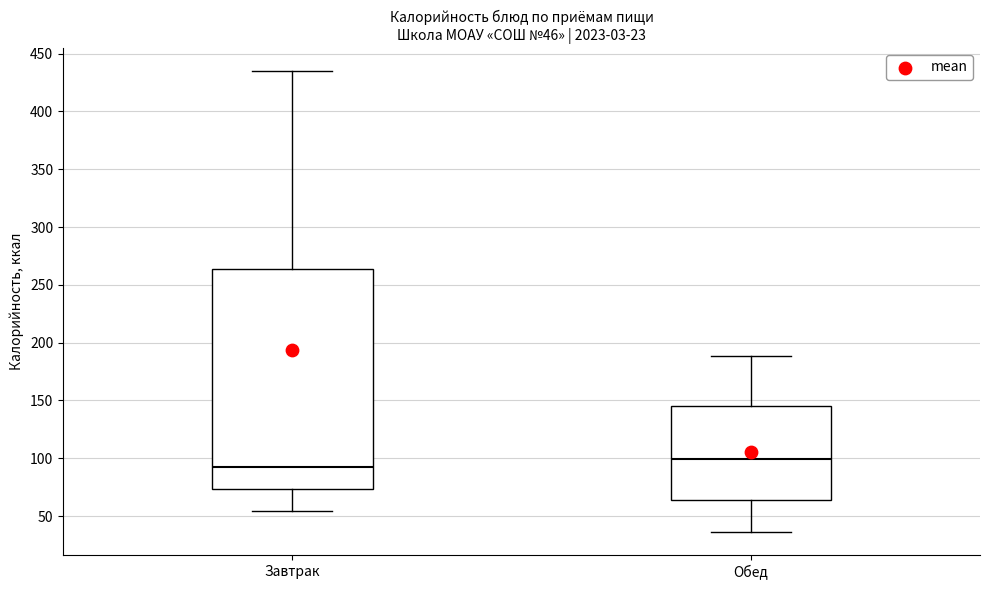

Which box has the highest median line?

Обед